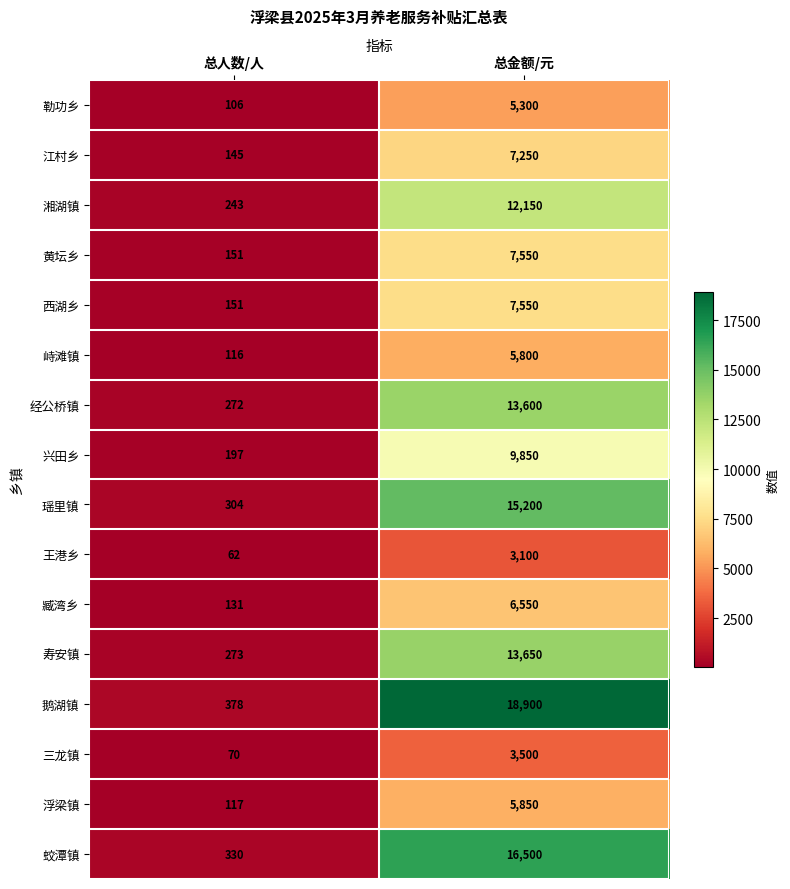

The value of 鹅湖镇 at 总金额/元 is 12735. True or false?

False